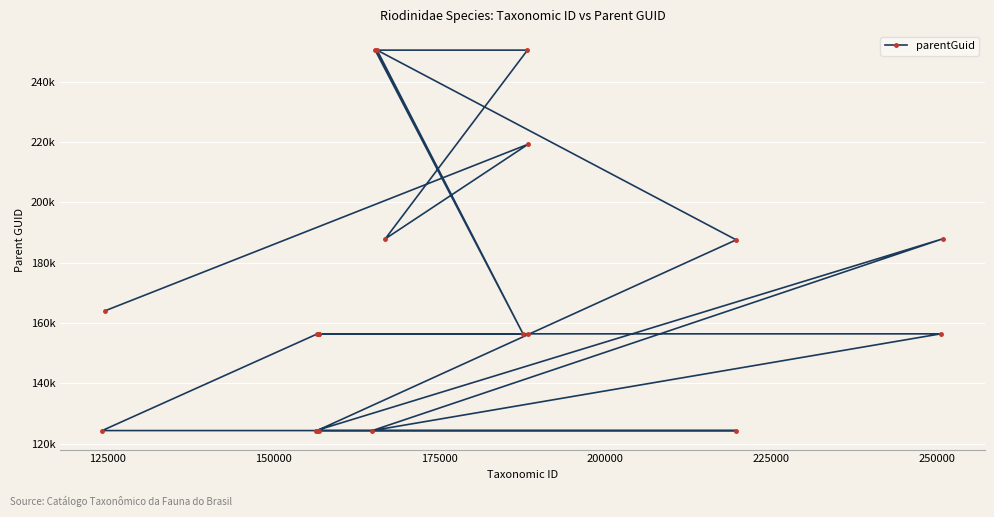

Count the number of data series in this chart.

1